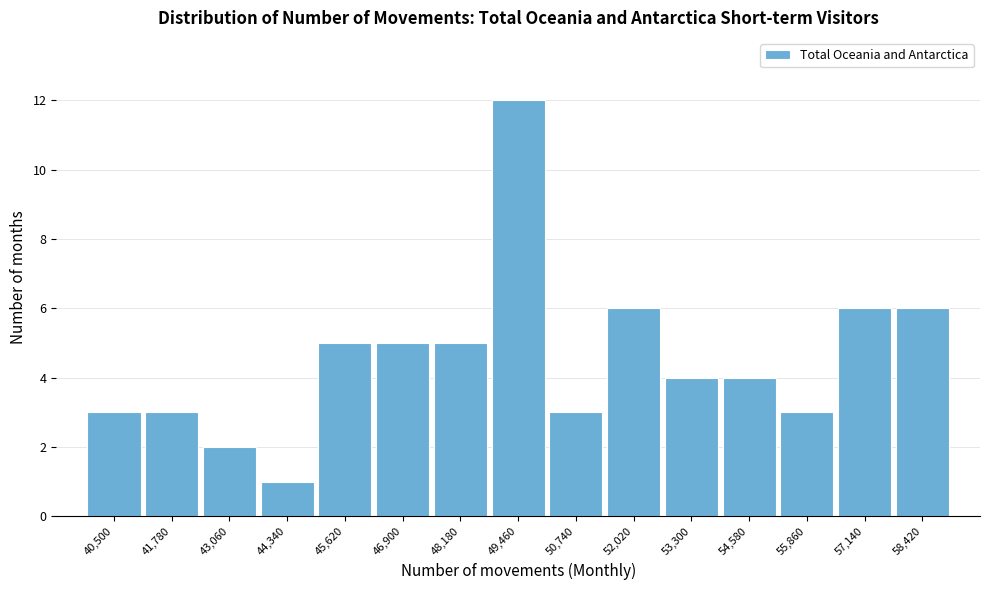

Reading left to right, transcribe all the data shown in this chart.

40,500=3	41,780=3	43,060=2	44,340=1	45,620=5	46,900=5	48,180=5	49,460=12	50,740=3	52,020=6	53,300=4	54,580=4	55,860=3	57,140=6	58,420=6